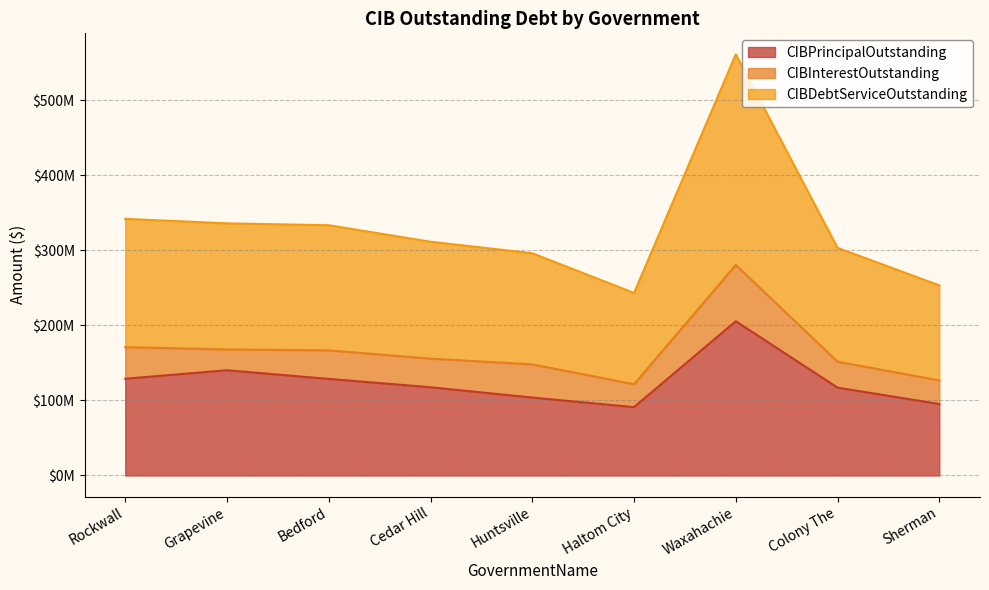

What are all the series names shown in the legend?

CIBPrincipalOutstanding, CIBInterestOutstanding, CIBDebtServiceOutstanding